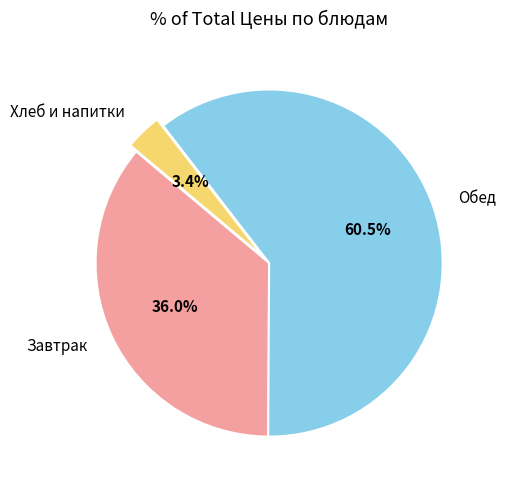

Rank the categories by value from highest to lowest.

Обед, Завтрак, Хлеб и напитки